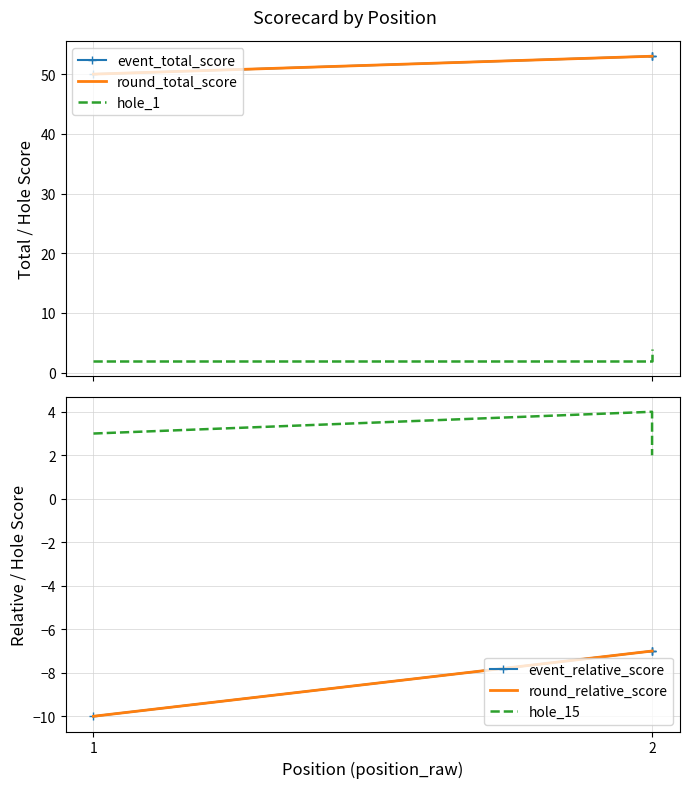

Rank the series by their maximum value, from lowest to highest.

event_relative_score, round_relative_score, hole_1, hole_15, event_total_score, round_total_score